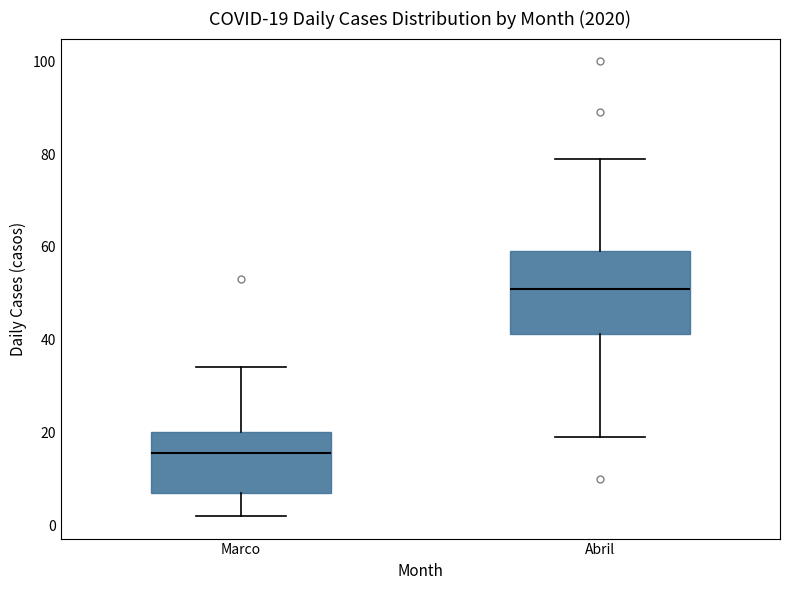

Which box's median line is the lowest?

Marco